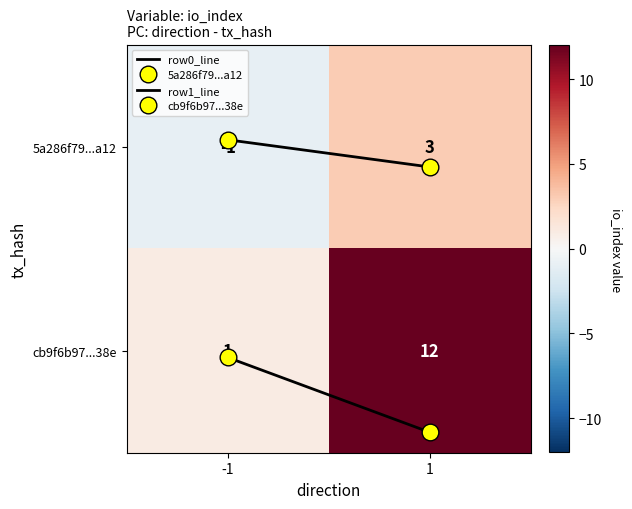

Which series has the largest range (max minus min)?

cb9f6b97...38e